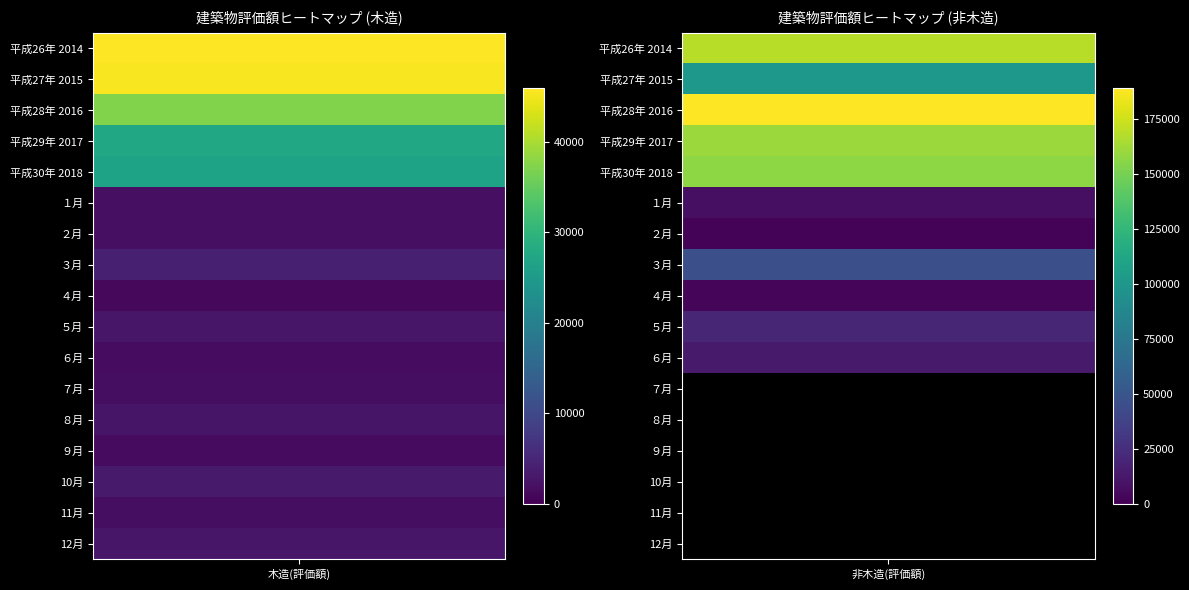

What is the spread (max minus min) of values at 1?

188782